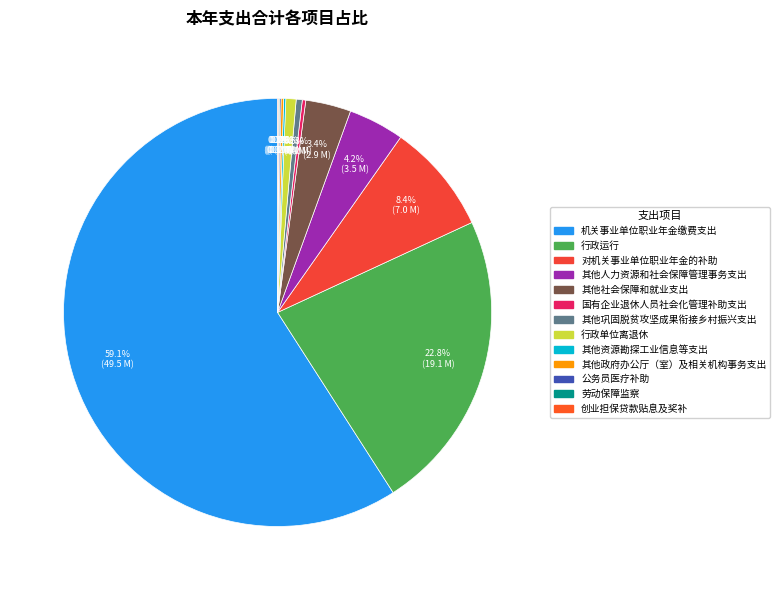

Is 机关事业单位职业年金缴费支出 the majority of the pie?

Yes